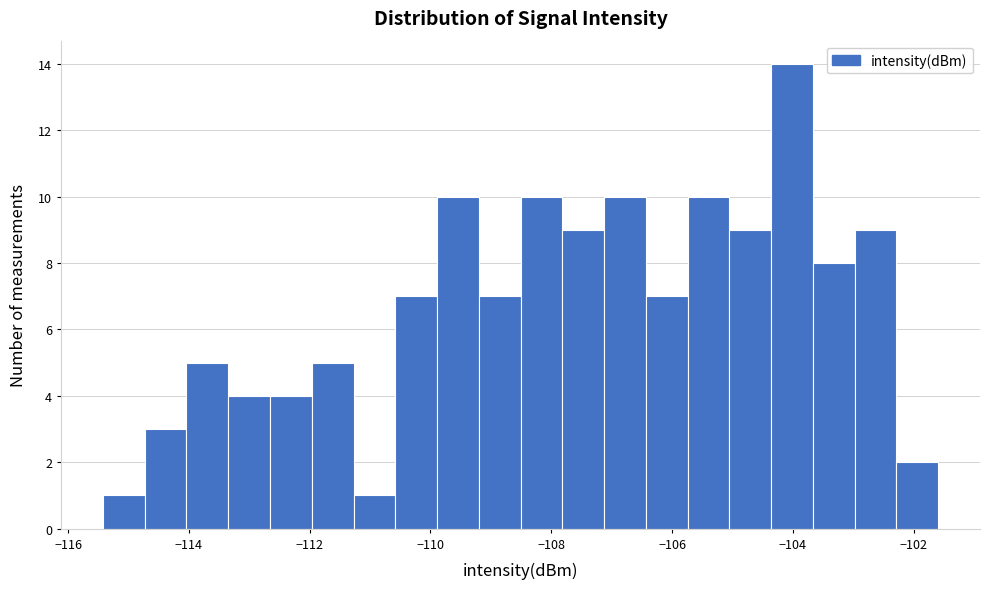

Read against the x-axis, roughly where is the centre of the tallest bar?

-104.0